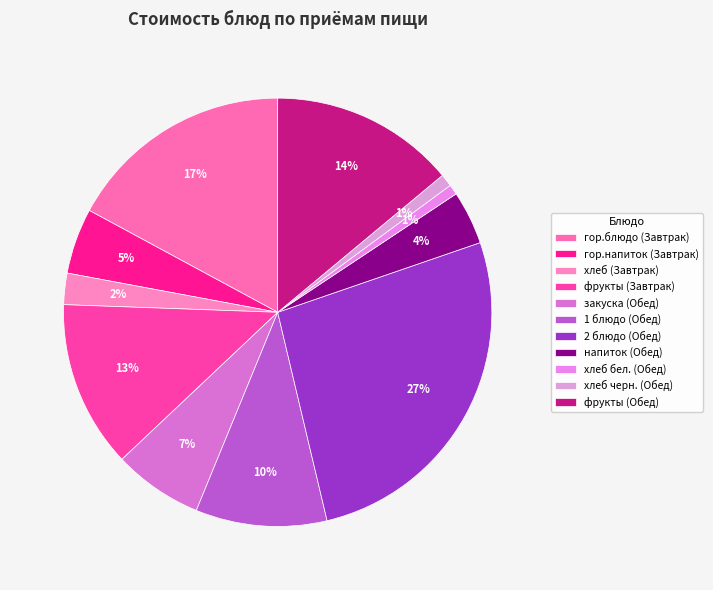

True or false: хлеб бел. (Обед) accounts for 11% of the total.

False